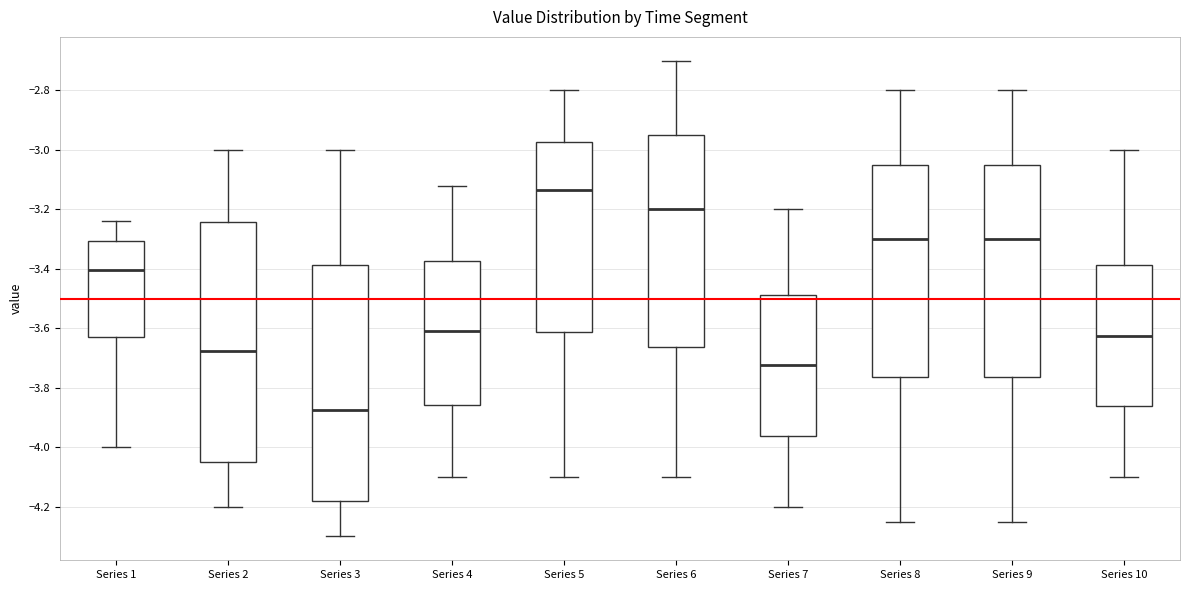

Reading left to right, read every box against the y-axis: the position of its median line, the range the box covers, and the ends of its whiskers. The values are not printed on the chart, so give them approximately, as read against the axis.

Series 1: median -3.40, box -3.62 to -3.30, whiskers -4.00 to -3.24
Series 2: median -3.68, box -4.04 to -3.24, whiskers -4.20 to -3.00
Series 3: median -3.88, box -4.18 to -3.38, whiskers -4.30 to -3.00
Series 4: median -3.60, box -3.86 to -3.38, whiskers -4.10 to -3.12
Series 5: median -3.14, box -3.62 to -2.98, whiskers -4.10 to -2.80
Series 6: median -3.20, box -3.66 to -2.94, whiskers -4.10 to -2.70
Series 7: median -3.72, box -3.96 to -3.48, whiskers -4.20 to -3.20
Series 8: median -3.30, box -3.76 to -3.04, whiskers -4.24 to -2.80
Series 9: median -3.30, box -3.76 to -3.04, whiskers -4.24 to -2.80
Series 10: median -3.62, box -3.86 to -3.38, whiskers -4.10 to -3.00